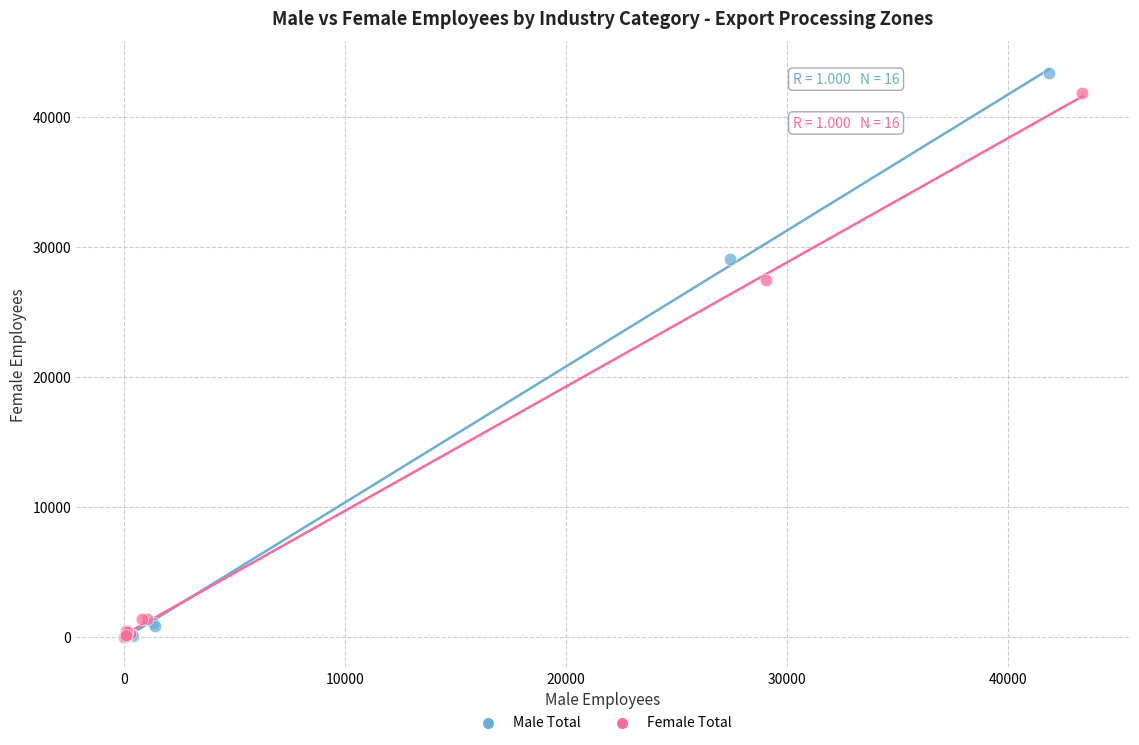

Which series has the widest spread of Y values?

Male Total